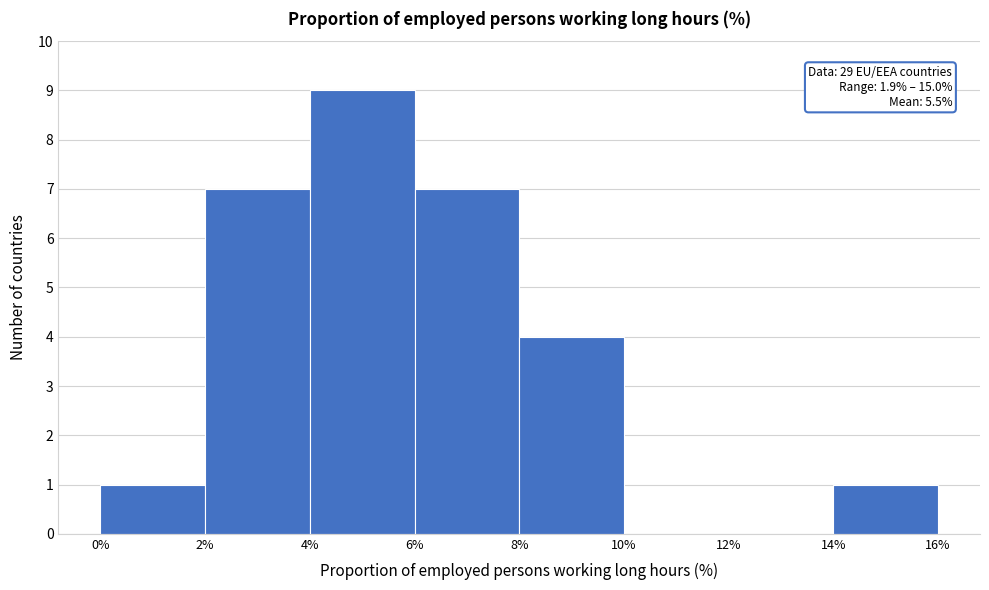

Over which range of the x-axis is the bar tallest?

4% to 6%